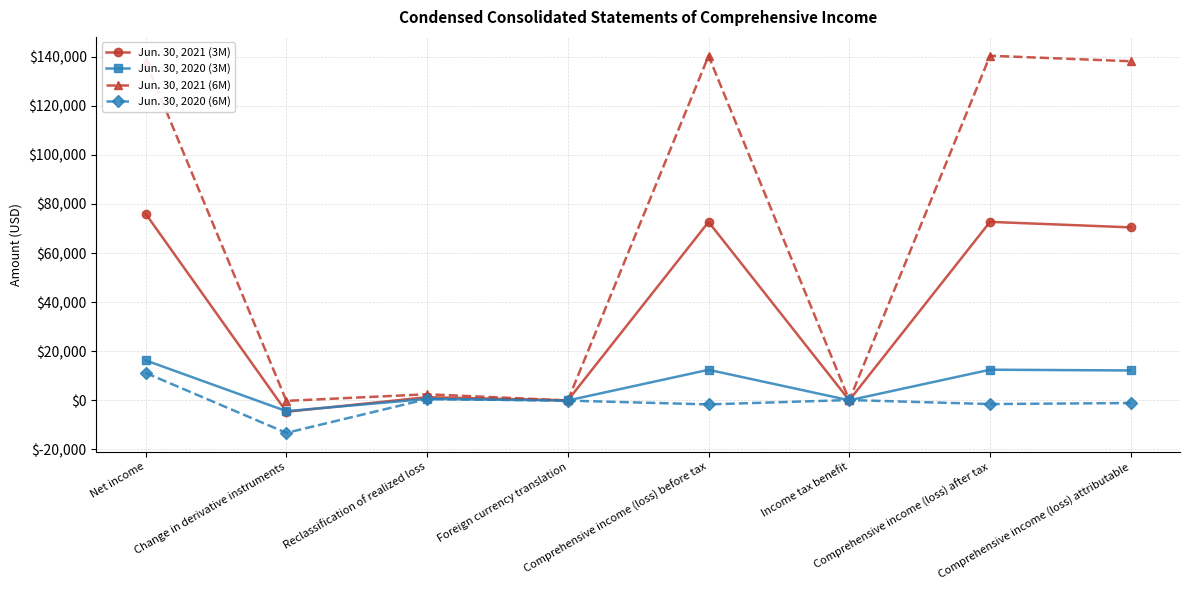

At how many categories does at least one series exceed 66393?

4